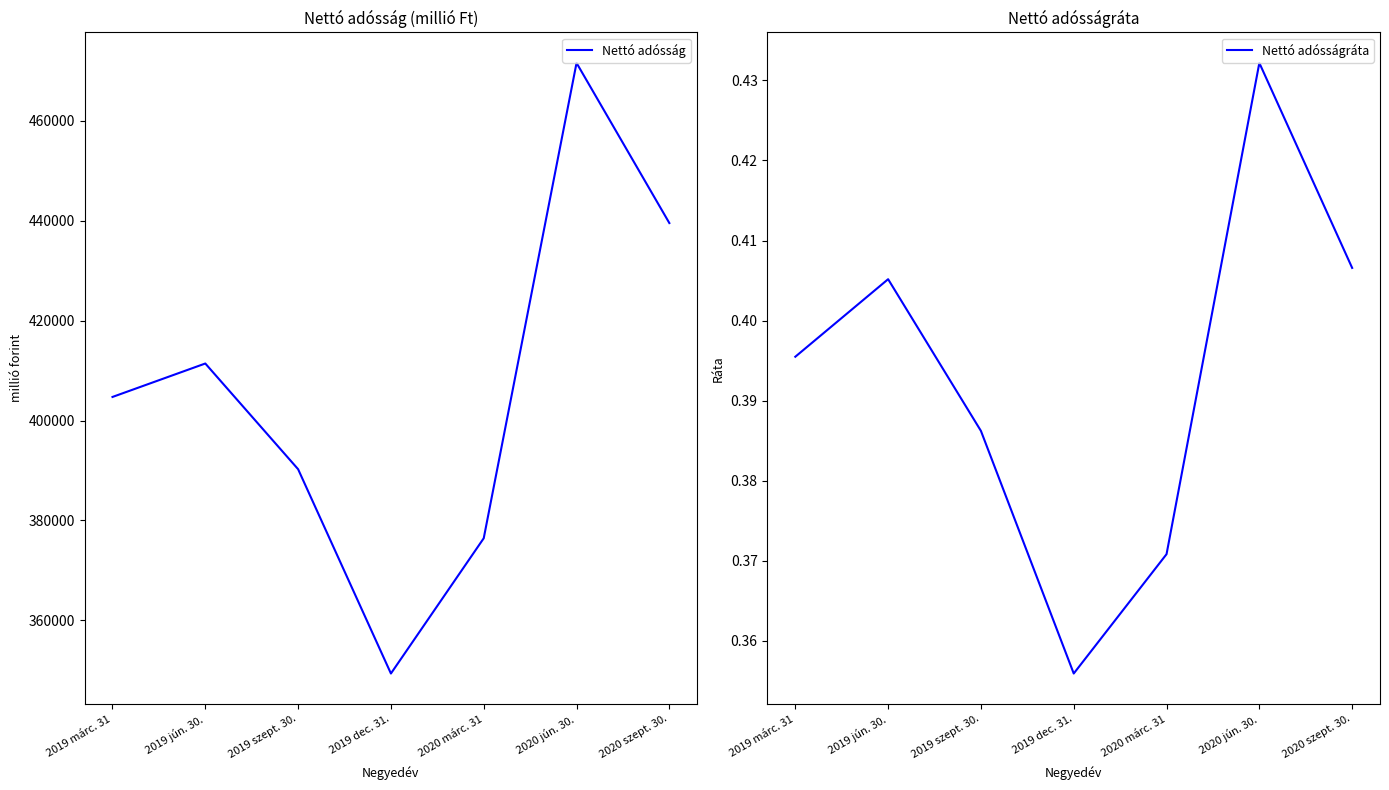

Where is Nettó adósságráta nearest to the value 0?

2019 dec. 31.